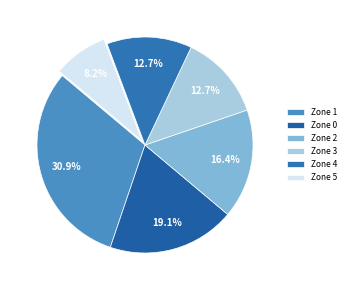

Which category has the smallest portion of the pie?

Zone 5